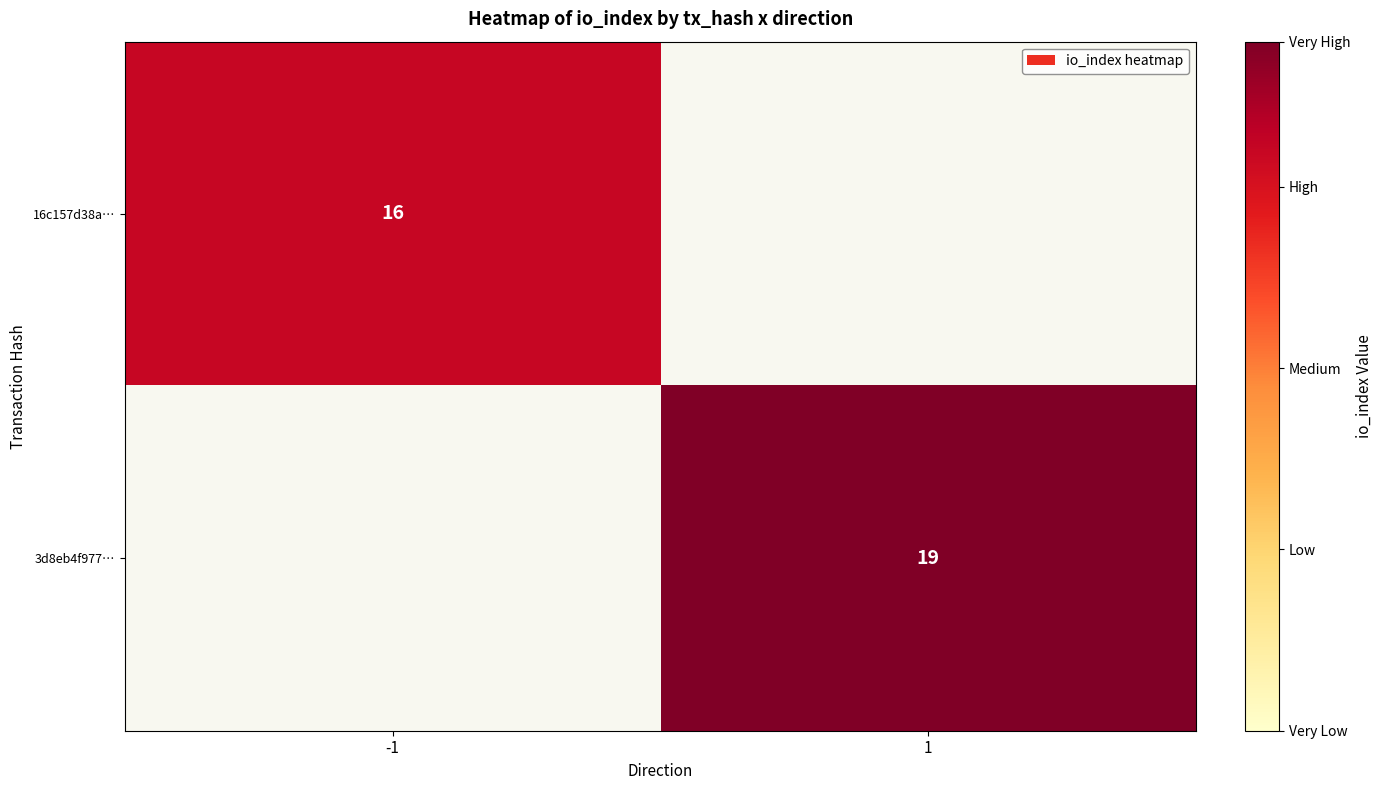

True or false: 3d8eb4f977… has a value of 11 at 1.

False